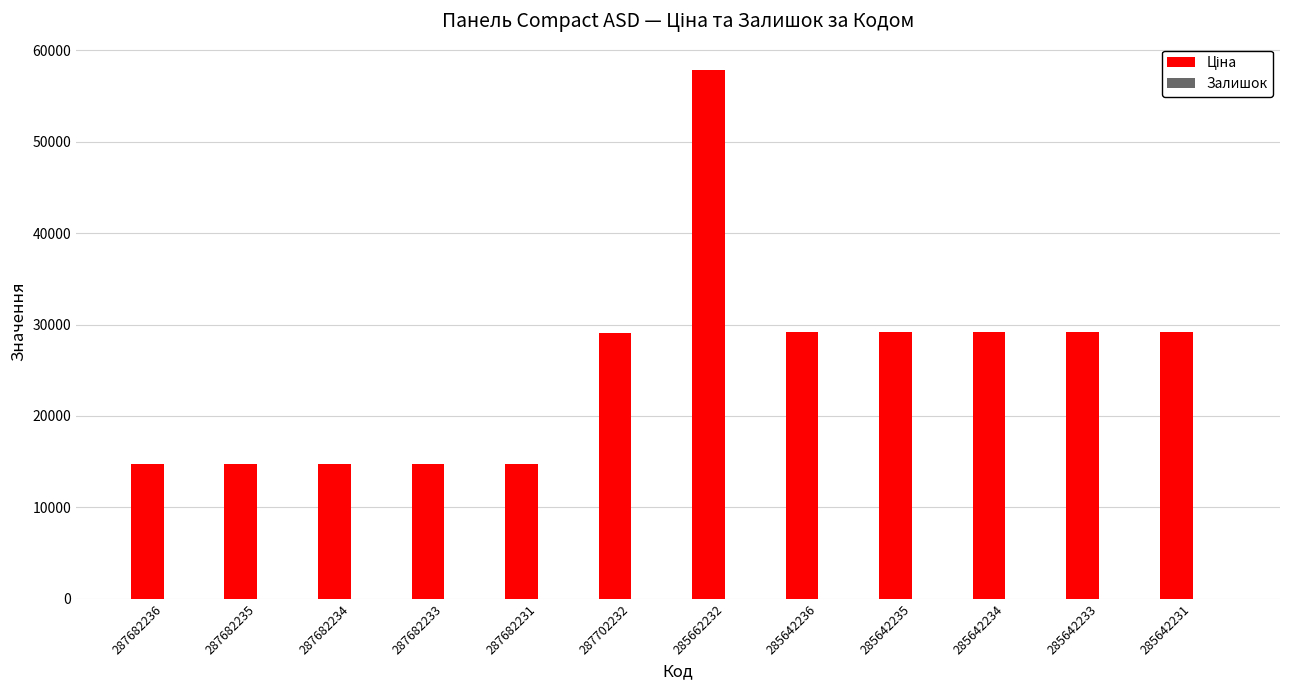

What is the total value across all series at 287682233?

14800.8